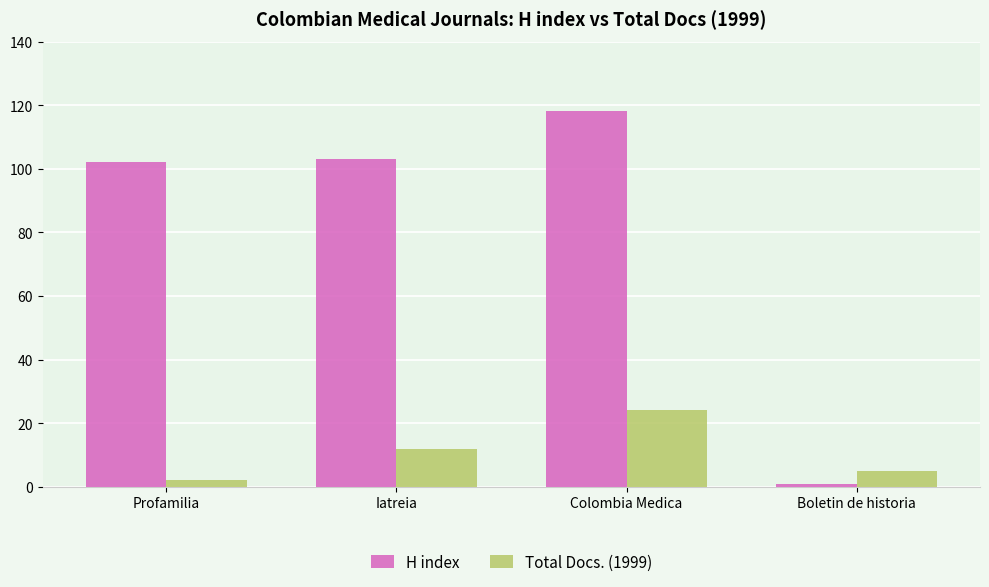

Is the value of Total Docs. (1999) at Iatreia greater than the value of H index at Profamilia?

No